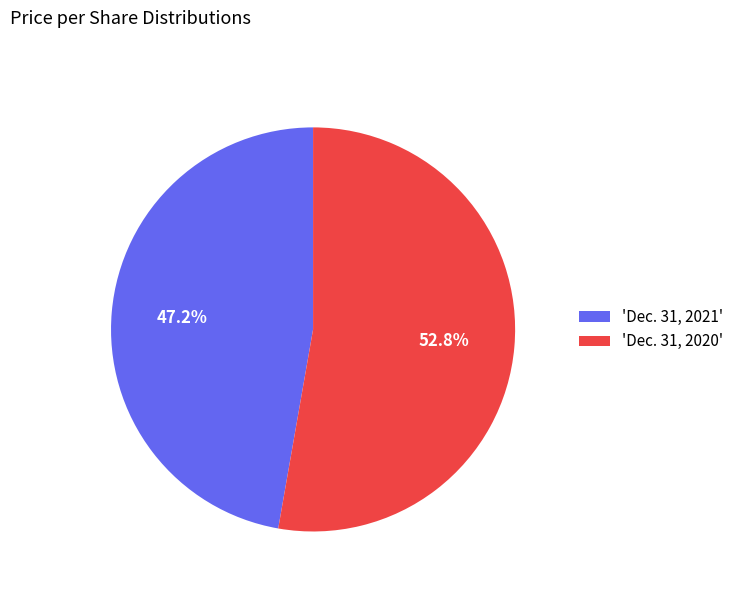

Combined, do 'Dec. 31, 2020' and 'Dec. 31, 2021' account for over 50%?

Yes